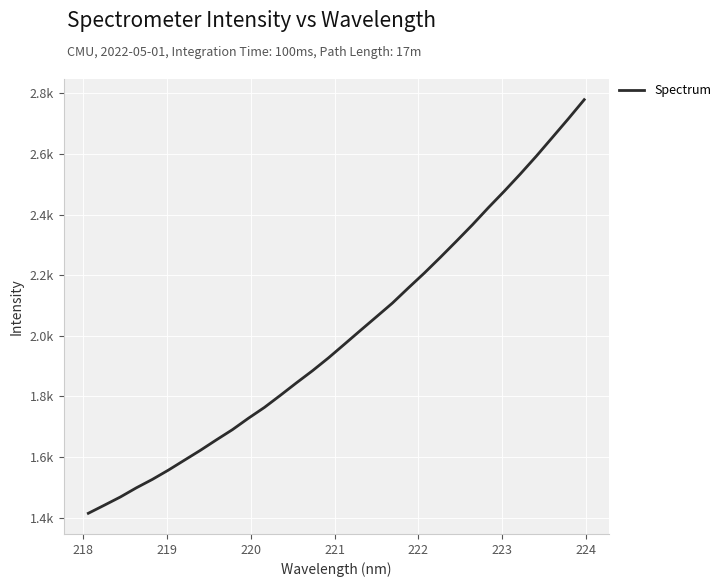

True or false: the data has more than 1 interior local peaks.

False